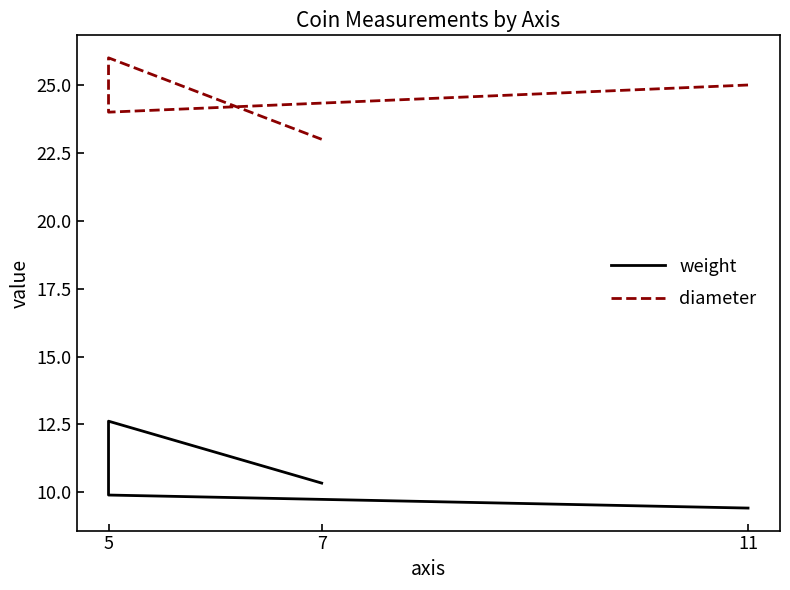

True or false: weight and diameter intersect in this chart.

False